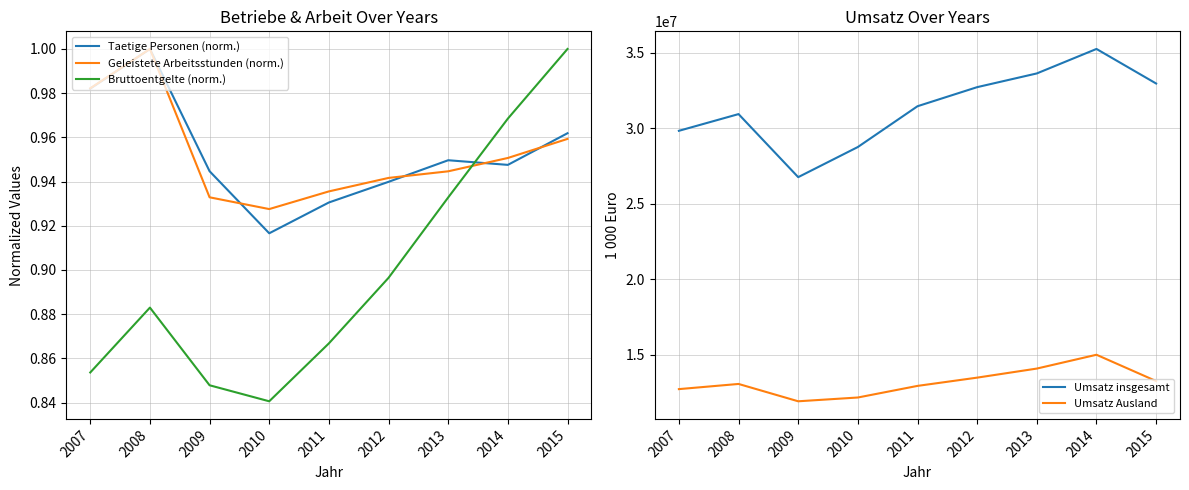

Rank the series at 2013 from highest to lowest value.

Umsatz insgesamt, Umsatz Ausland, Taetige Personen (norm.), Geleistete Arbeitsstunden (norm.), Bruttoentgelte (norm.)